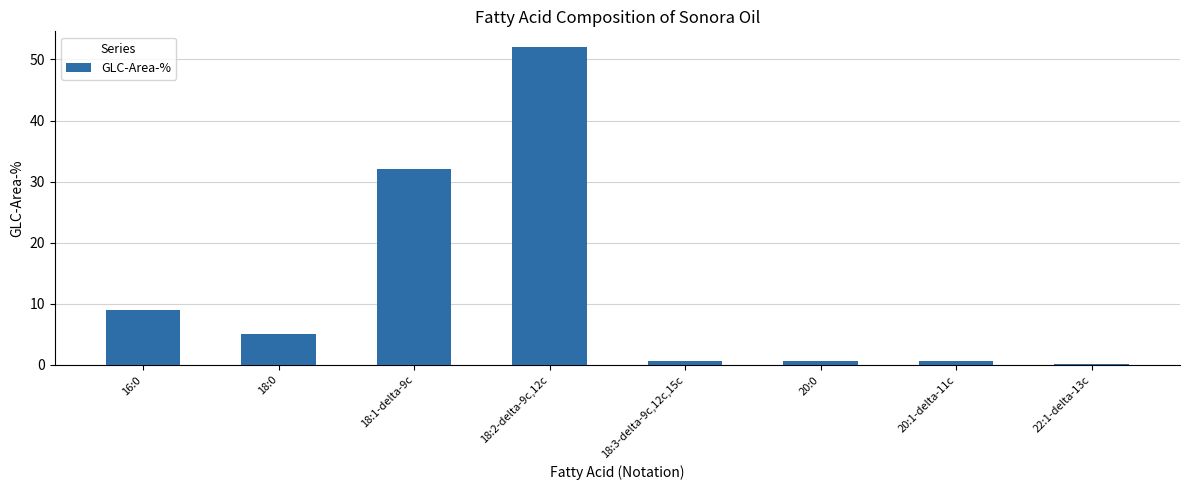

What is the difference between the maximum and minimum values?

51.8